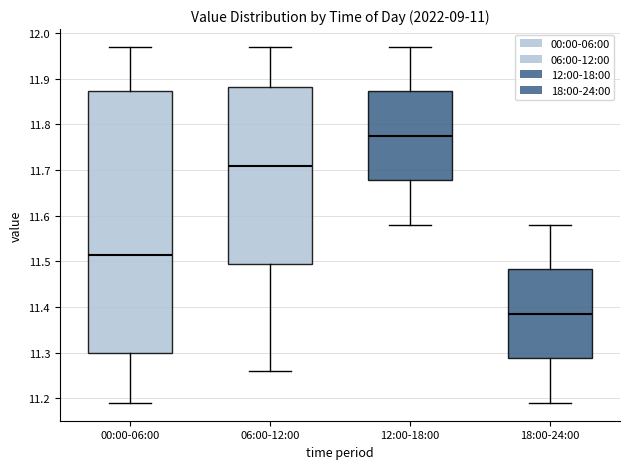

Where is the lower edge of the box for 18:00-24:00 on the y-axis? The values are not printed on the chart, so give them approximately, as read against the axis.

11.29